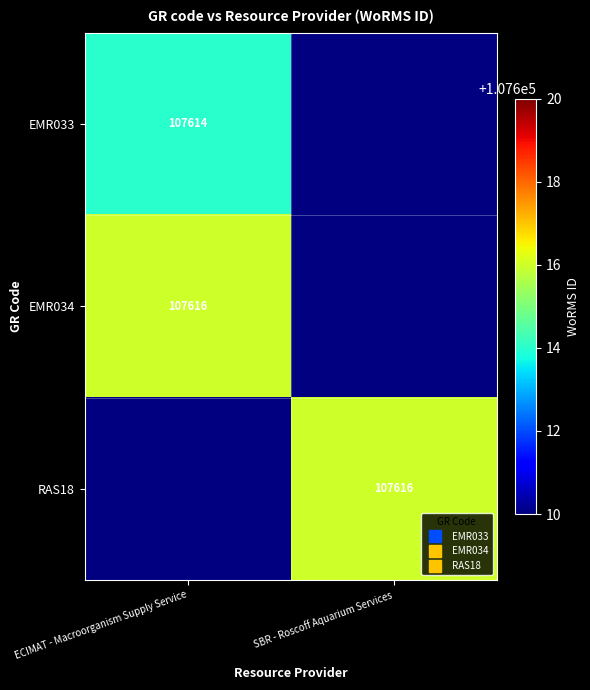

The value of EMR033 at ECIMAT - Macroorganism Supply Service is 107614.0. True or false?

True